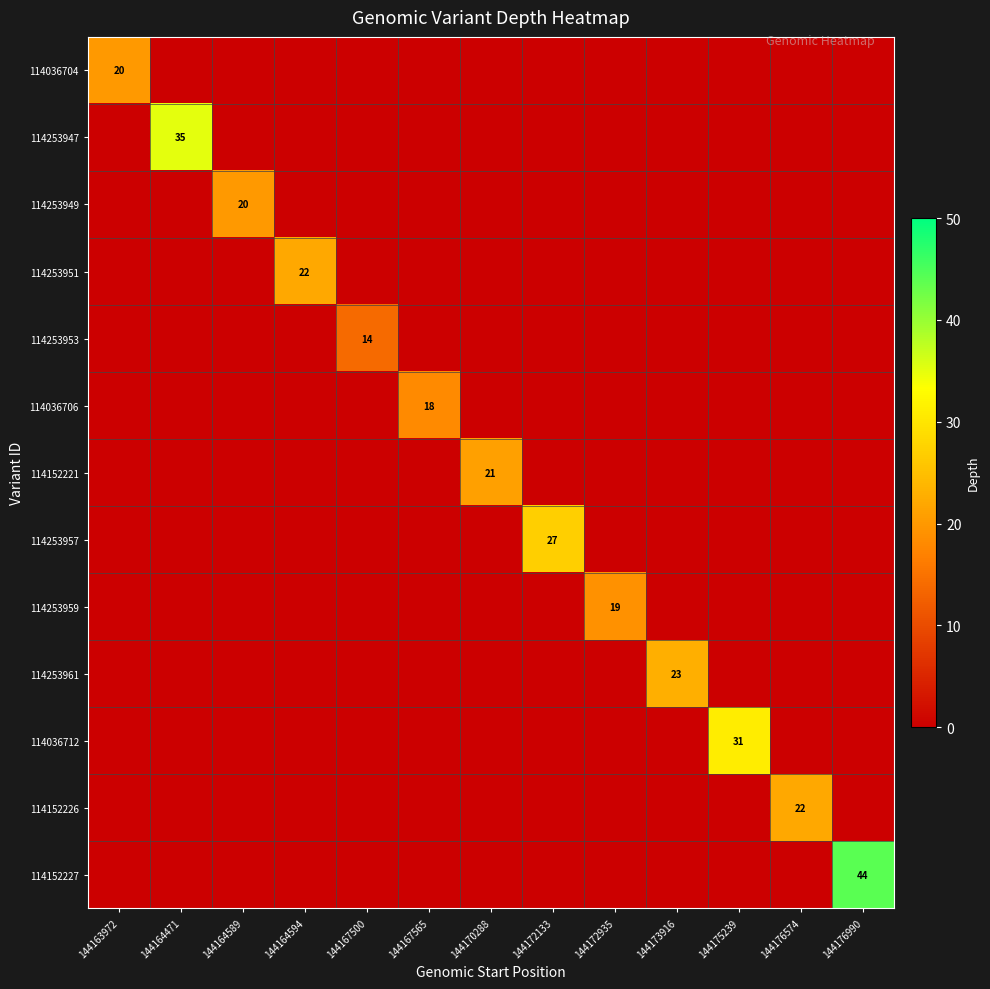

The 114036706 series shows 18 at 144167565. True or false?

True